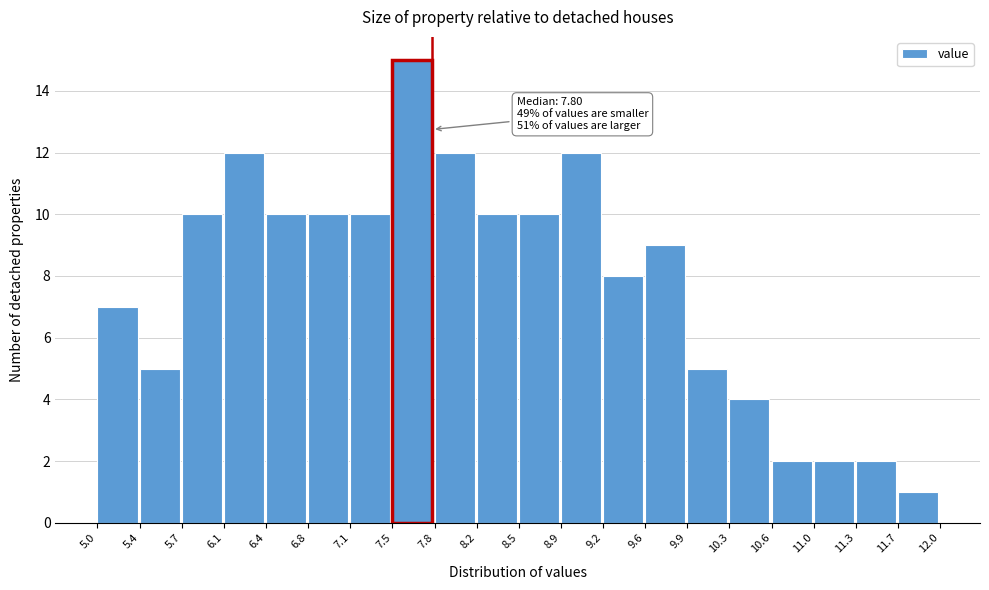

Which range on the x-axis has the tallest bar?

7.5 to 7.8